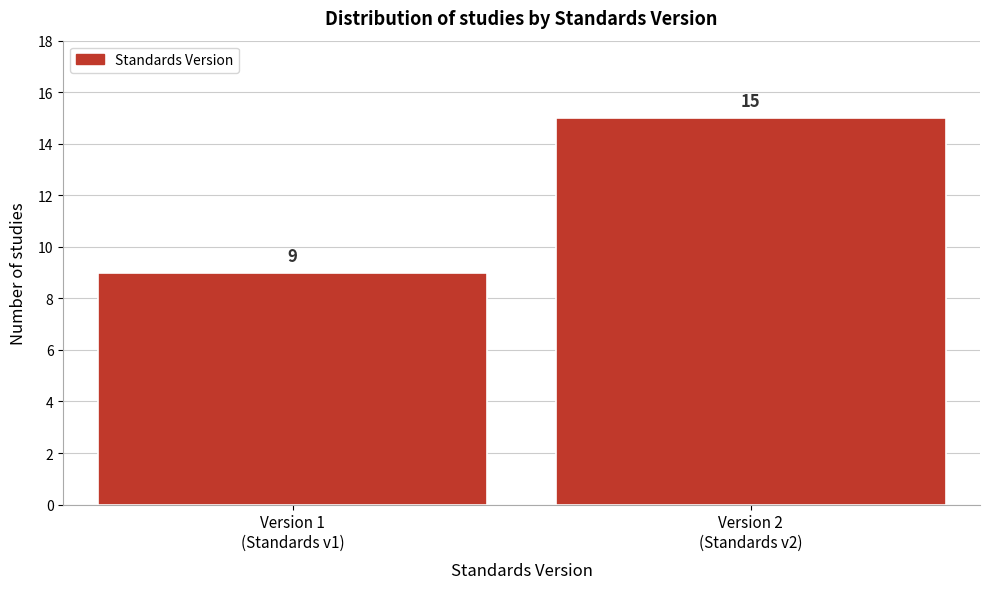

Reading left to right, transcribe all the data shown in this chart.

9	15